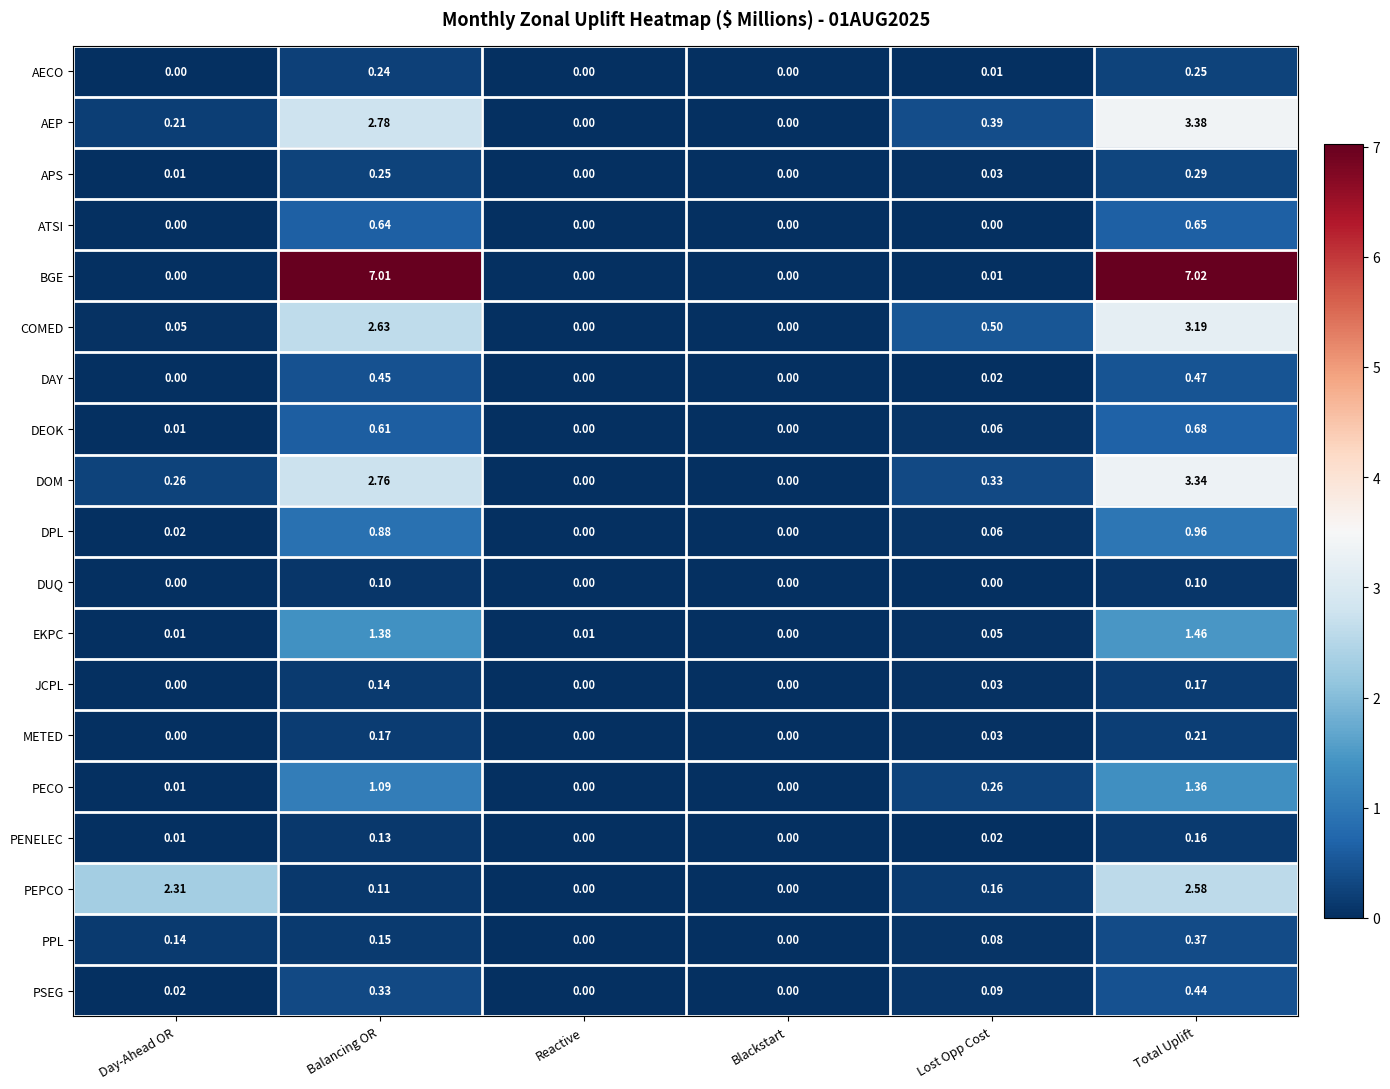

Which series has the largest range (max minus min)?

BGE